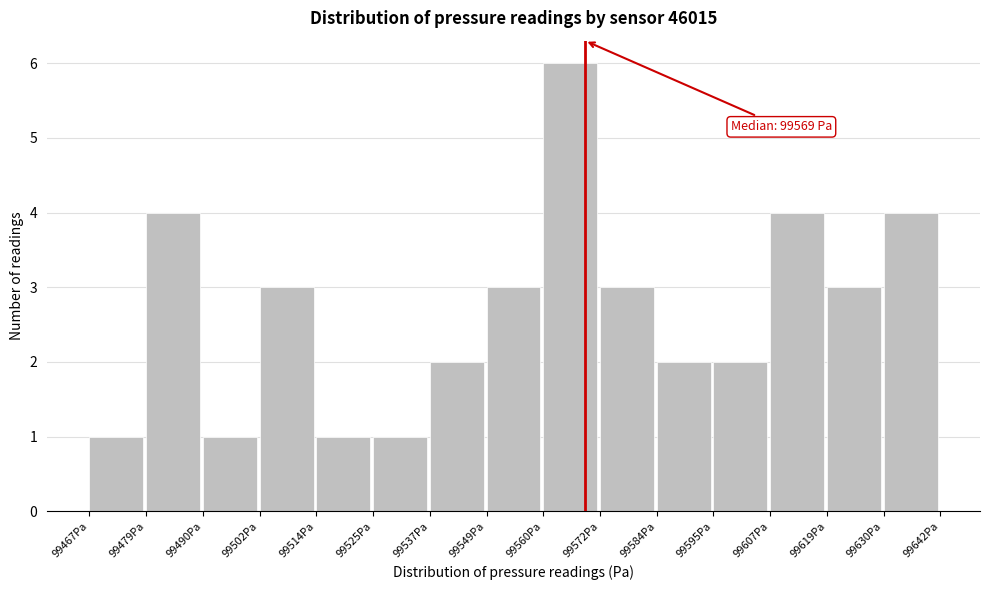

Over which range of the x-axis is the bar tallest?

99560 to 99572